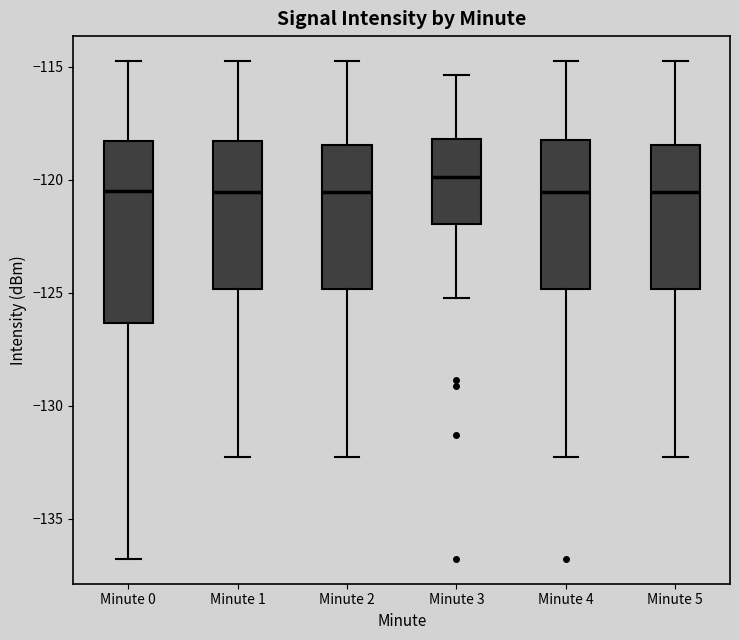

Reading left to right, transcribe this box plot: for each box, give where its median line is, the range the box spans, and where its two whiskers end, as read against the y-axis. The values are not printed on the chart, so give them approximately, as read against the axis.

Minute 0: median -120.5, box -126.5 to -118.5, whiskers -137.0 to -114.5
Minute 1: median -120.5, box -125.0 to -118.5, whiskers -132.5 to -114.5
Minute 2: median -120.5, box -125.0 to -118.5, whiskers -132.5 to -114.5
Minute 3: median -120.0, box -122.0 to -118.0, whiskers -125.0 to -115.5
Minute 4: median -120.5, box -125.0 to -118.0, whiskers -132.5 to -114.5
Minute 5: median -120.5, box -125.0 to -118.5, whiskers -132.5 to -114.5